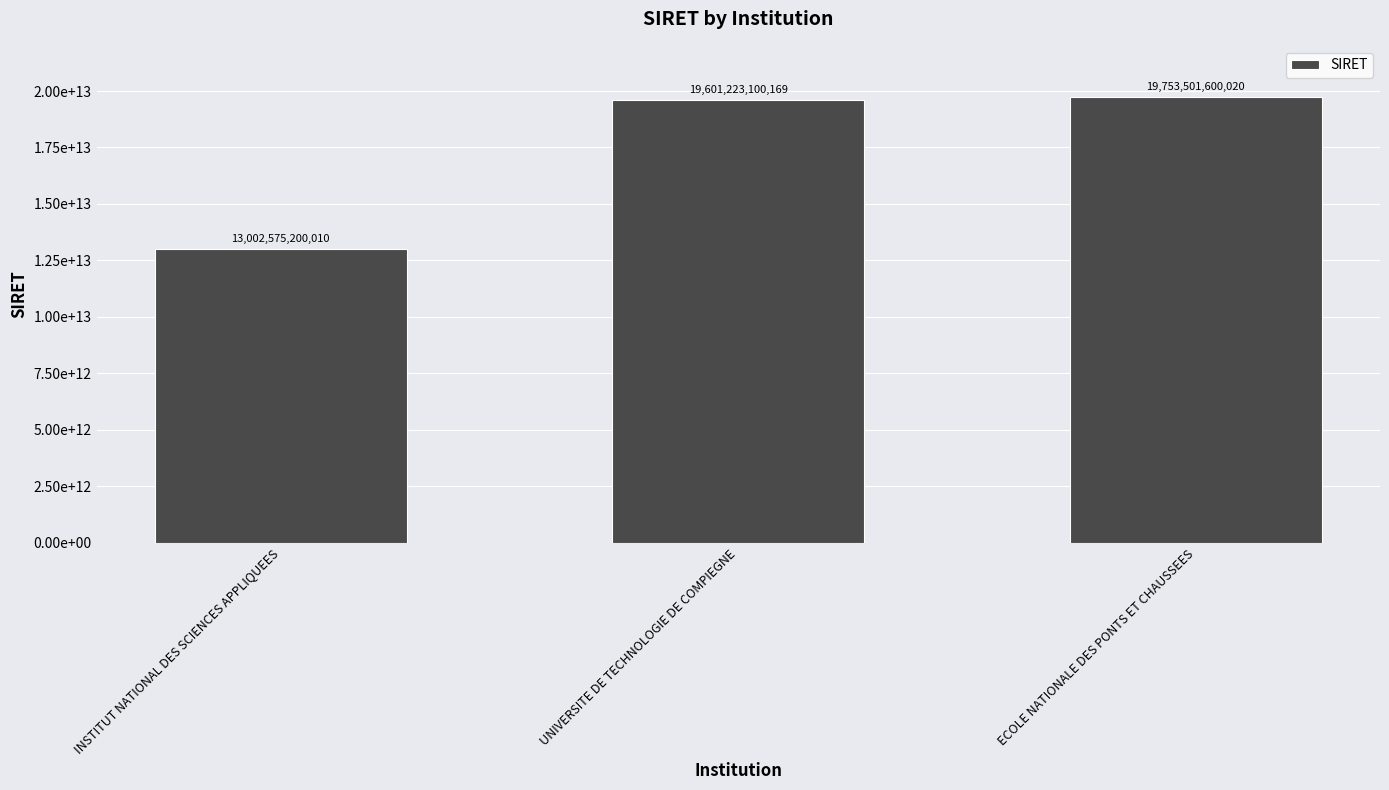

Which has a higher value, INSTITUT NATIONAL DES SCIENCES APPLIQUEES or UNIVERSITE DE TECHNOLOGIE DE COMPIEGNE?

UNIVERSITE DE TECHNOLOGIE DE COMPIEGNE